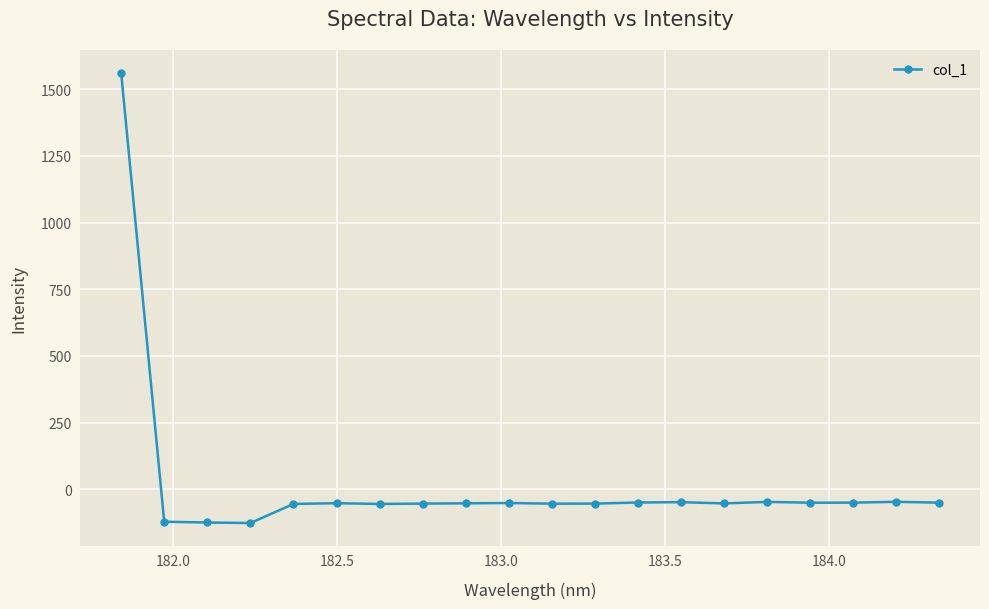

What is the value of the 15th point from the left?

-53.2